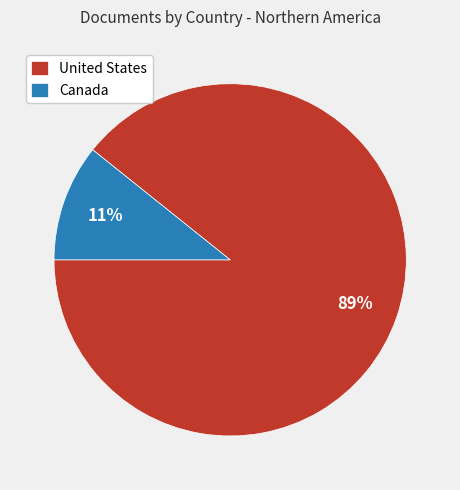

True or false: Canada accounts for 11% of the total.

True